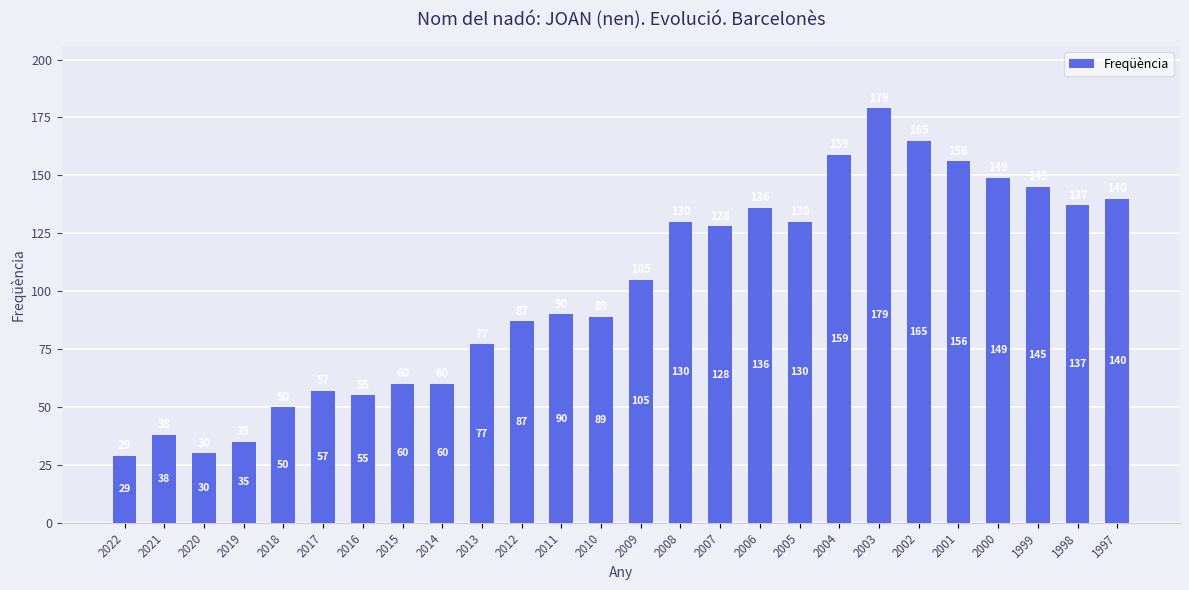

Reading left to right, extract all data points from this chart.

29	38	30	35	50	57	55	60	60	77	87	90	89	105	130	128	136	130	159	179	165	156	149	145	137	140